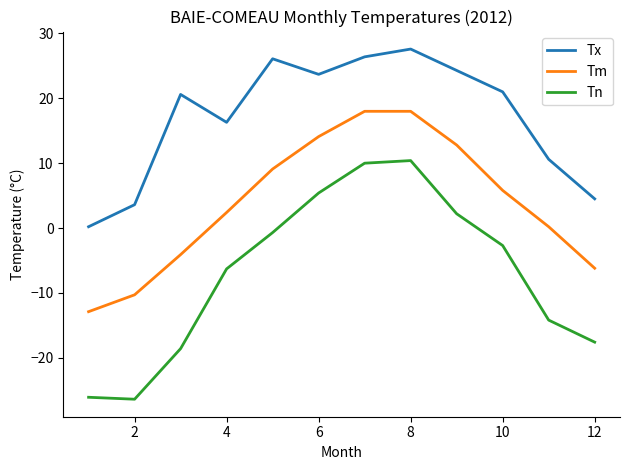

List the series in order of their overall mean, lowest first.

Tn, Tm, Tx